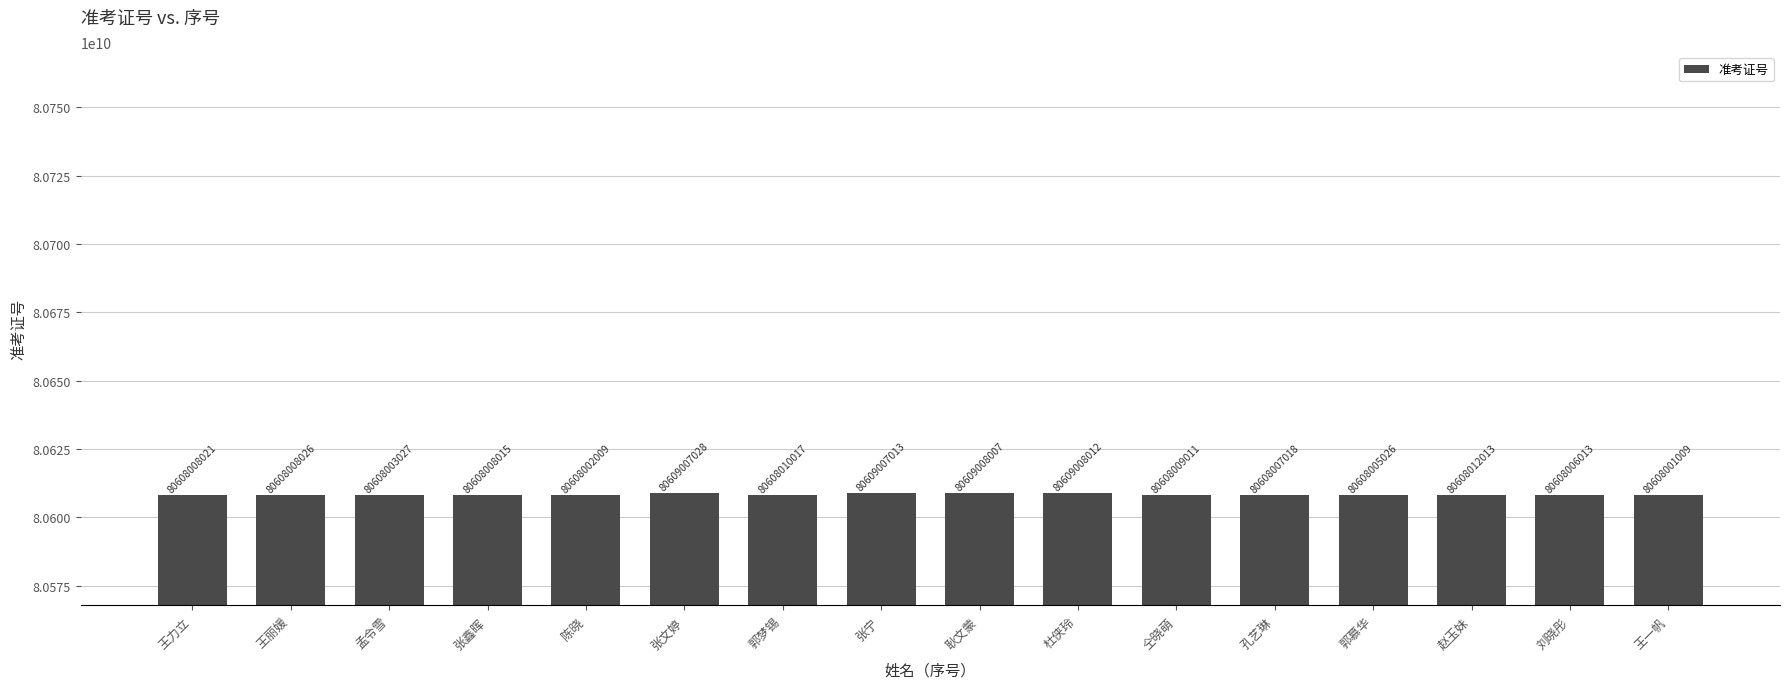

Reading left to right, extract all data points from this chart.

王力立=80608008021	王丽媛=80608008026	孟令雪=80608003027	张鑫晖=80608008015	陈晓=80608002009	张文婷=80609007028	郭梦锡=80608010017	张宁=80609007013	耿文蒙=80609008007	杜侠玲=80609008012	仝晓萌=80608009011	孔艺琳=80608007018	郭慕华=80608005026	赵玉妹=80608012013	刘晓彤=80608006013	王一帆=80608001009